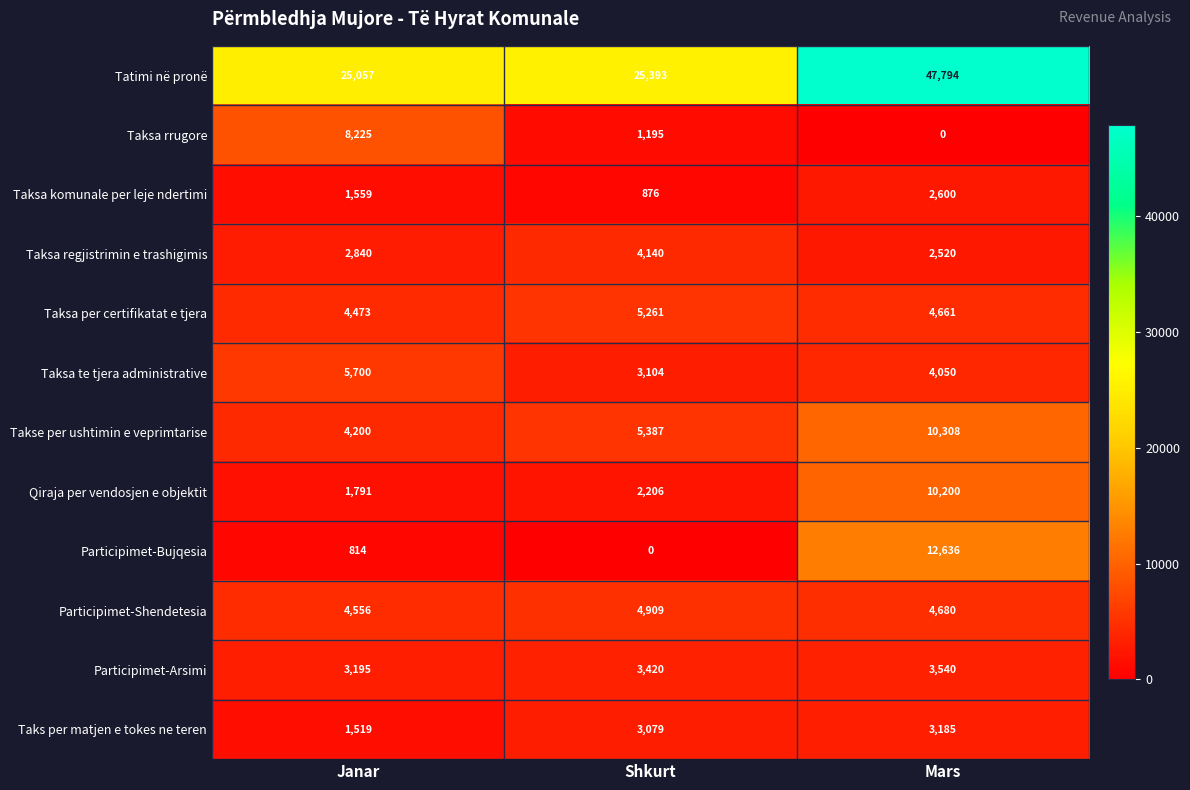

Which series has the largest range (max minus min)?

Tatimi në pronë